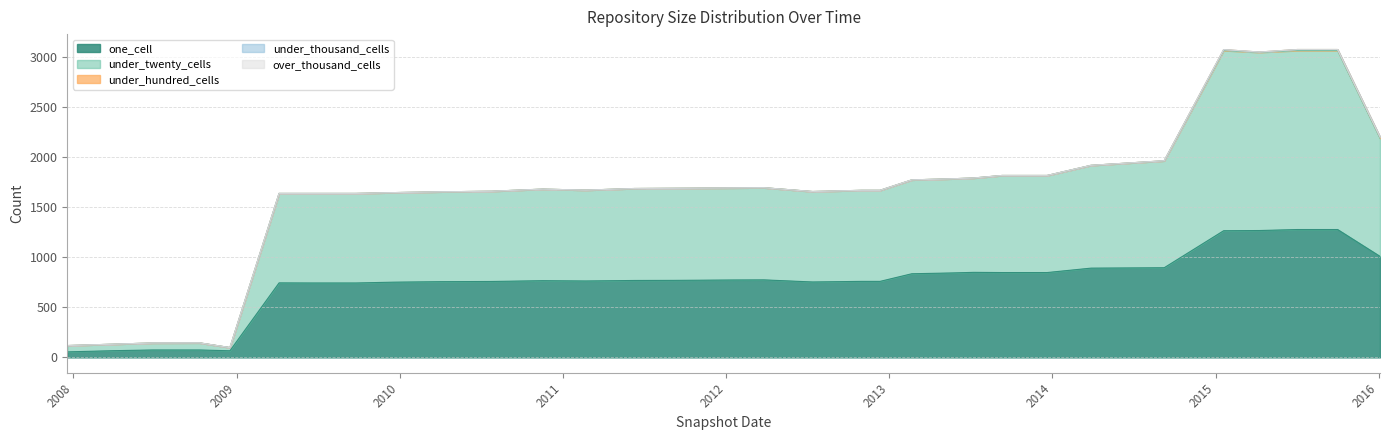

True or false: over_thousand_cells has more than 0 points higher than both neighbors.

False